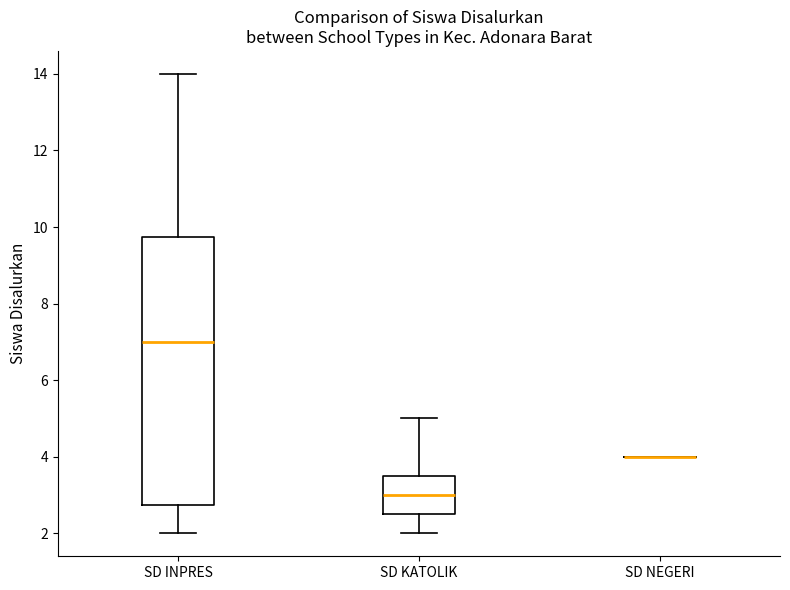

Reading left to right, read every box against the y-axis: the position of its median line, the range the box covers, and the ends of its whiskers. The values are not printed on the chart, so give them approximately, as read against the axis.

SD INPRES: median 7.0, box 2.8 to 9.8, whiskers 2.0 to 14.0
SD KATOLIK: median 3.0, box 2.6 to 3.6, whiskers 2.0 to 5.0
SD NEGERI: box collapsed to a line at 4.0, whiskers 4.0 to 4.0